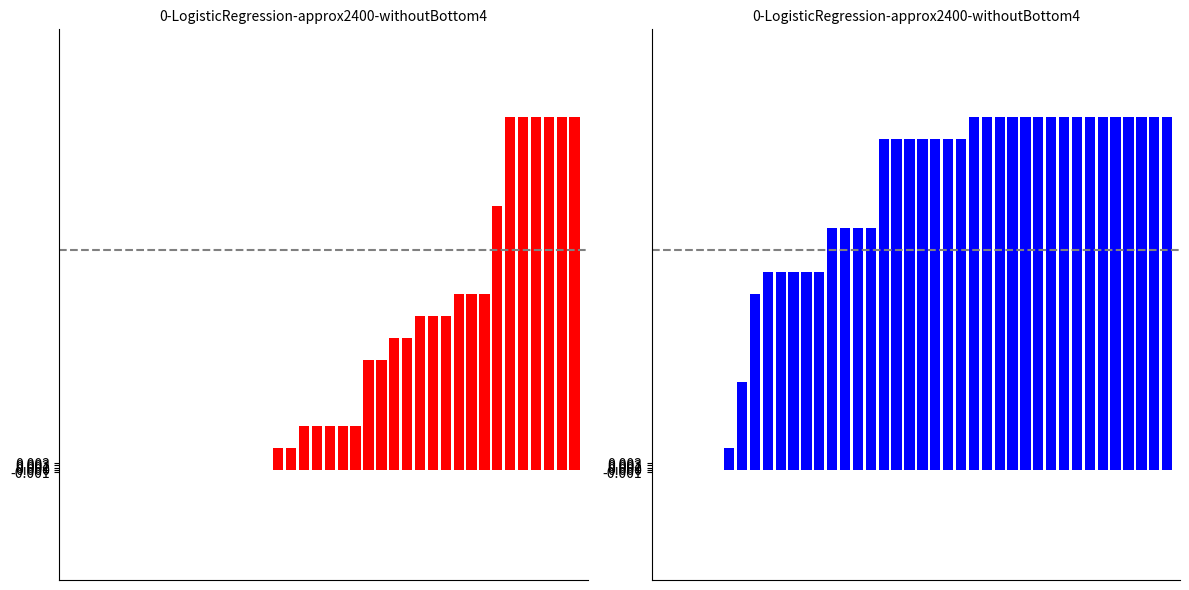

Count the number of categories in the chart.

40